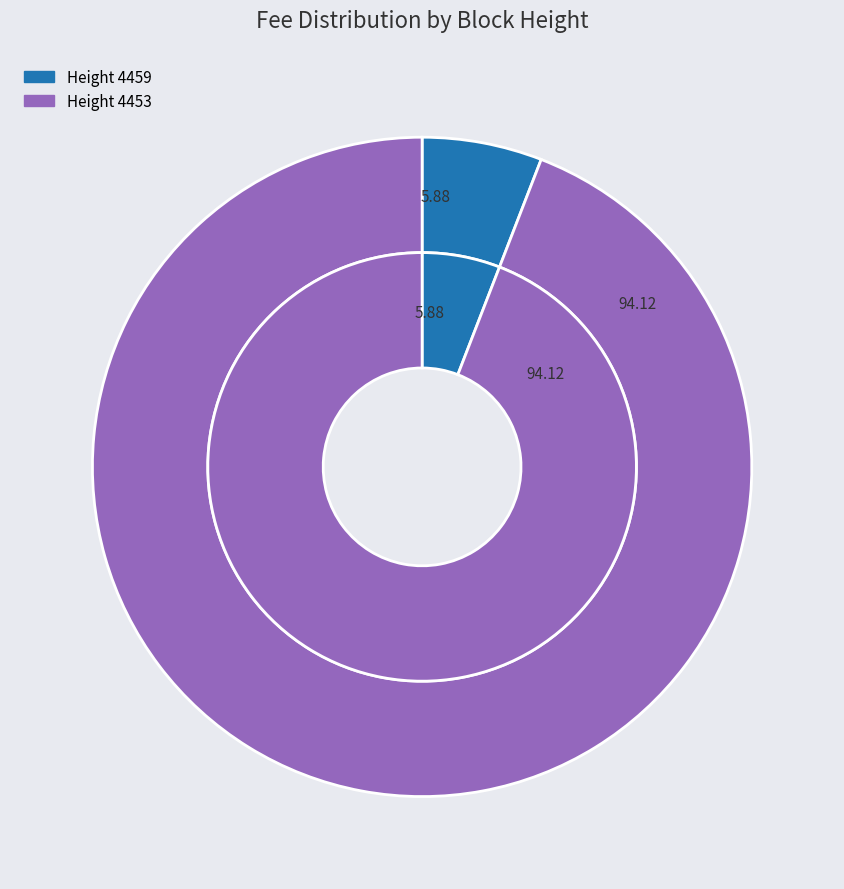

To the nearest percent, what portion does 4453 represent?

94%